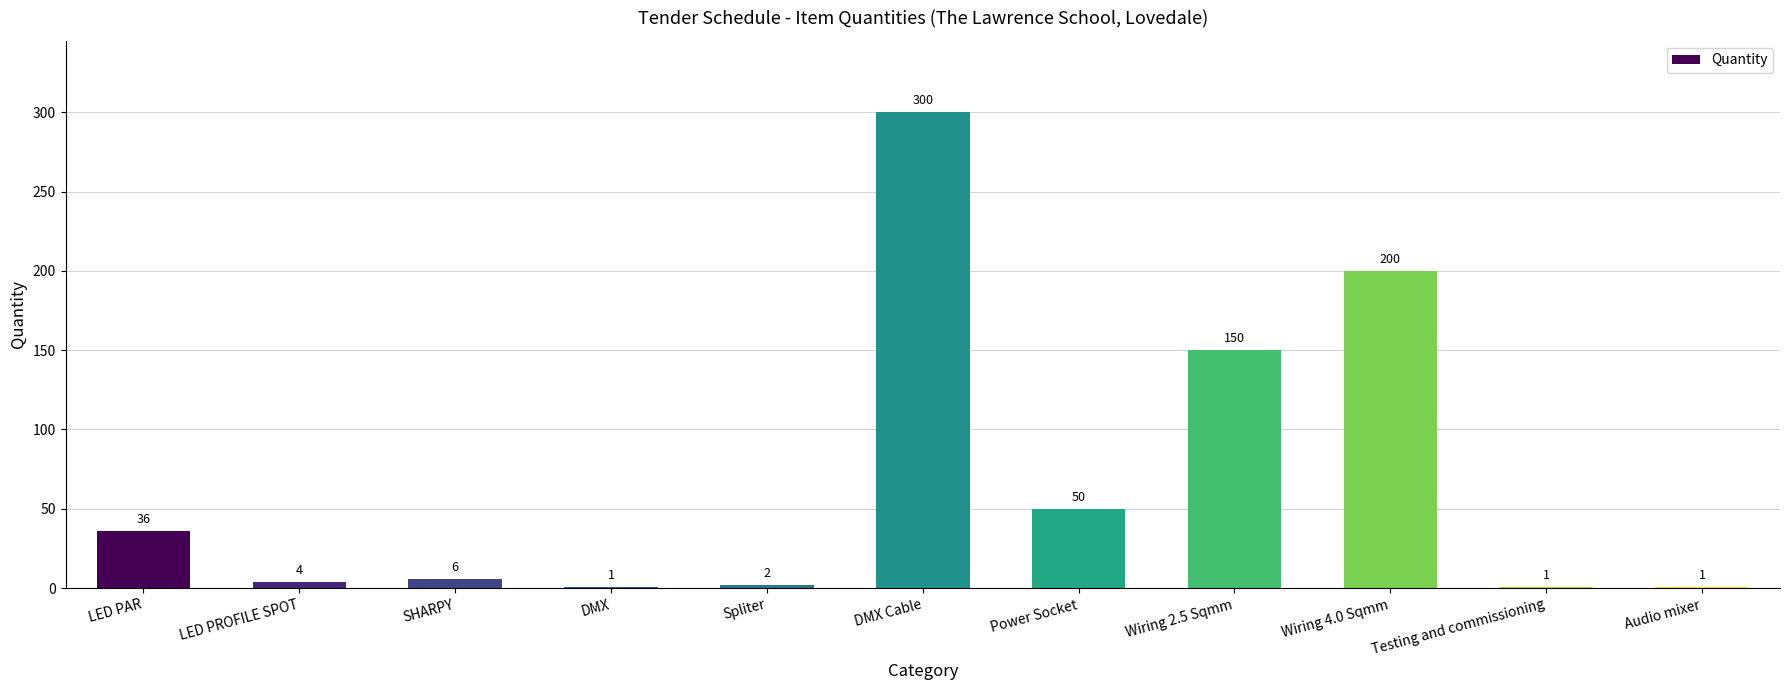

What is the change in value from SHARPY to Wiring 4.0 Sqmm?

+194